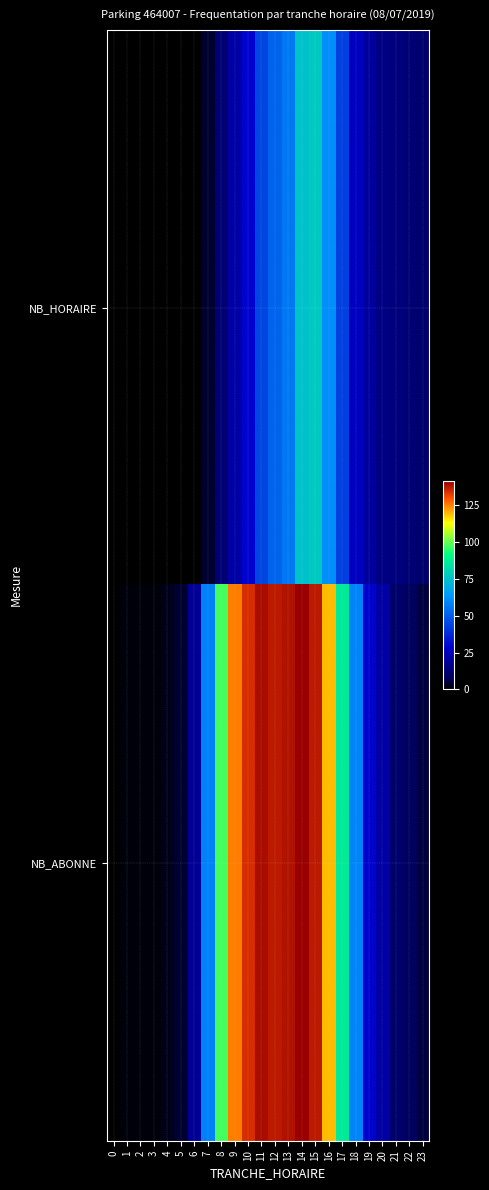

What is the total value across all series at 23?

16